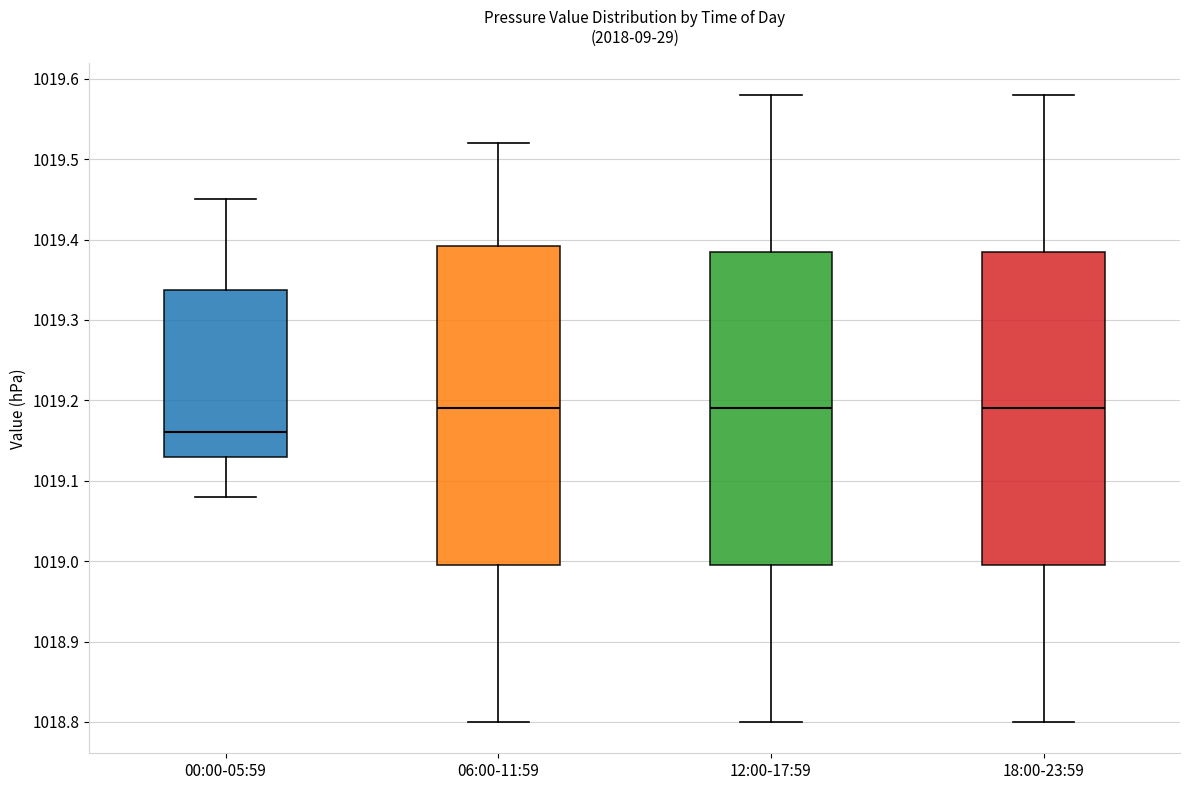

Reading left to right, transcribe this box plot: for each box, give where its median line is, the range the box spans, and where its two whiskers end, as read against the y-axis. The values are not printed on the chart, so give them approximately, as read against the axis.

00:00-05:59: median 1019.16, box 1019.13 to 1019.34, whiskers 1019.08 to 1019.45
06:00-11:59: median 1019.19, box 1019.00 to 1019.39, whiskers 1018.80 to 1019.52
12:00-17:59: median 1019.19, box 1019.00 to 1019.39, whiskers 1018.80 to 1019.58
18:00-23:59: median 1019.19, box 1019.00 to 1019.39, whiskers 1018.80 to 1019.58